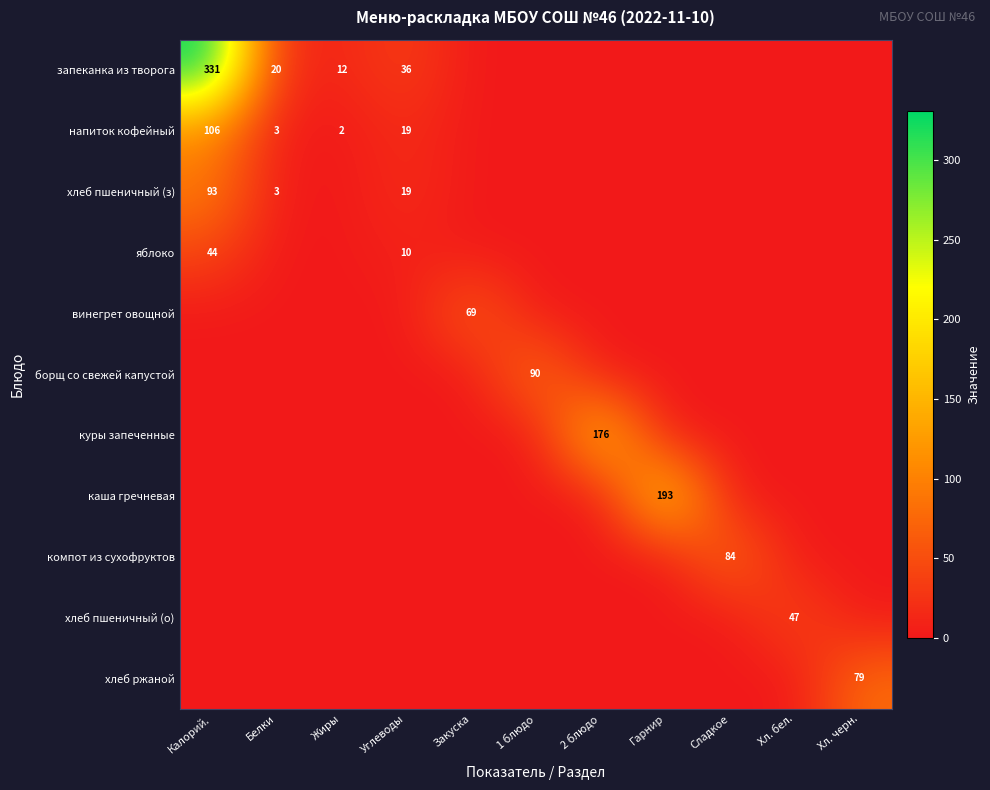

The value of компот из сухофруктов at Сладкое is 123. True or false?

False